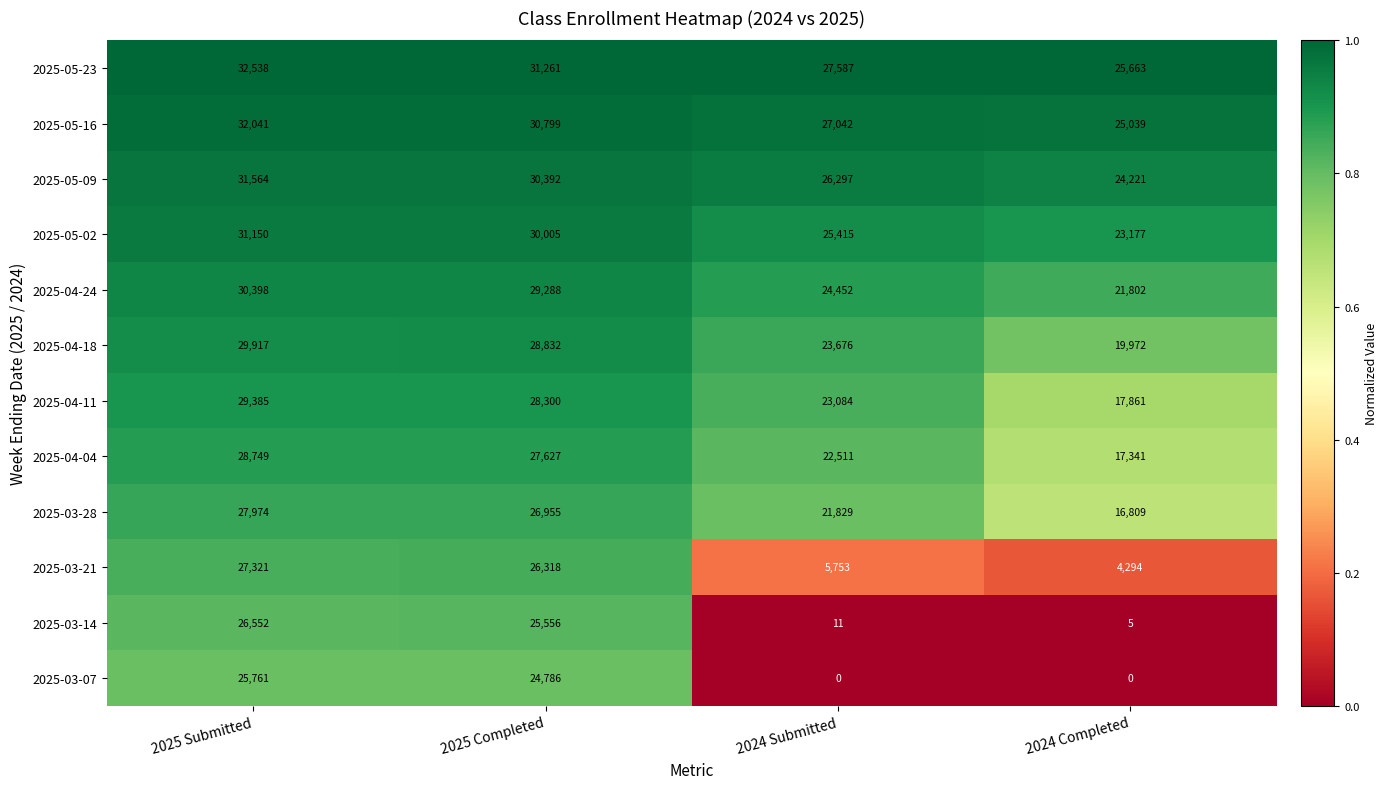

What is the highest value of the 2025-05-23 series?

32538